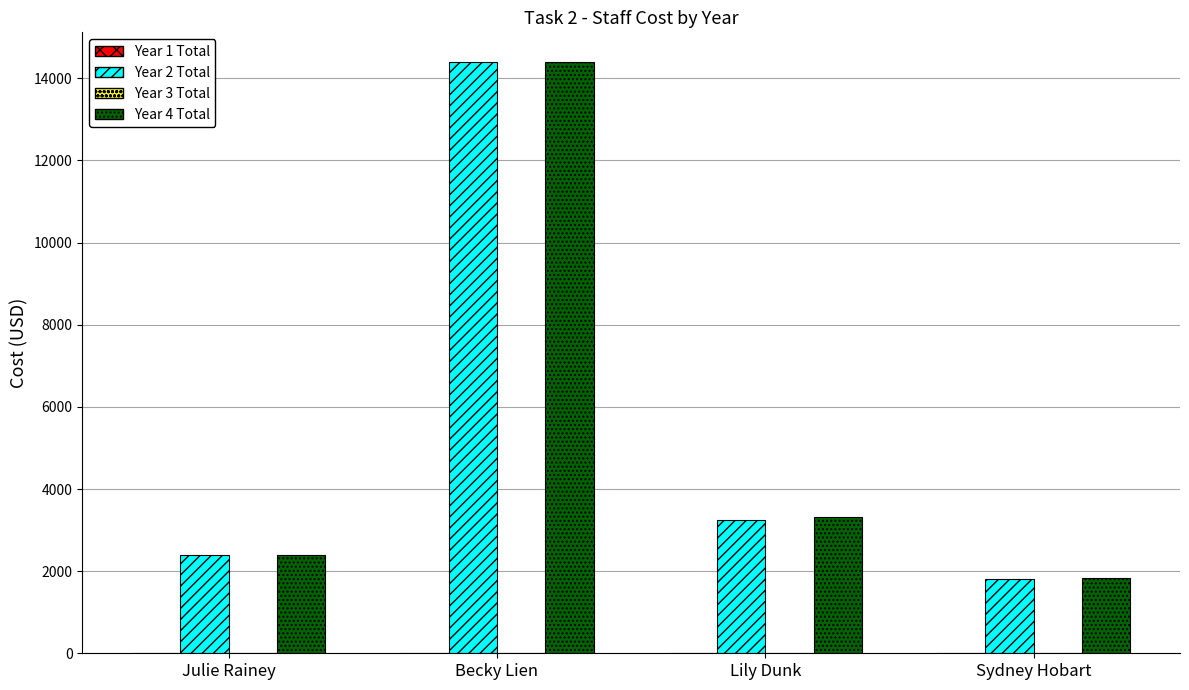

At how many categories does at least one series exceed 5492?

1